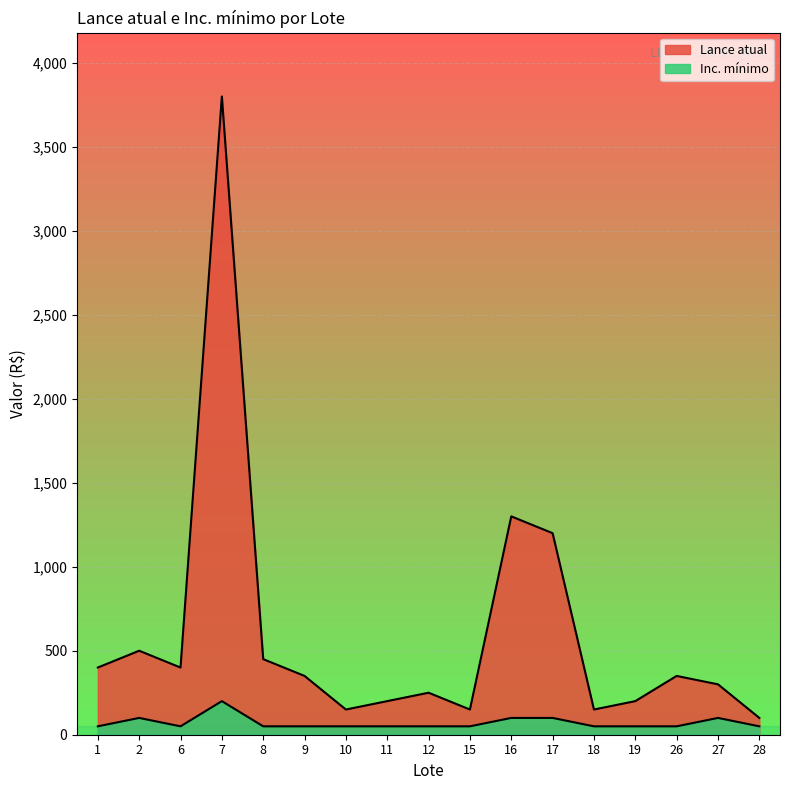

What is the sum of all Lance atual values?

10250